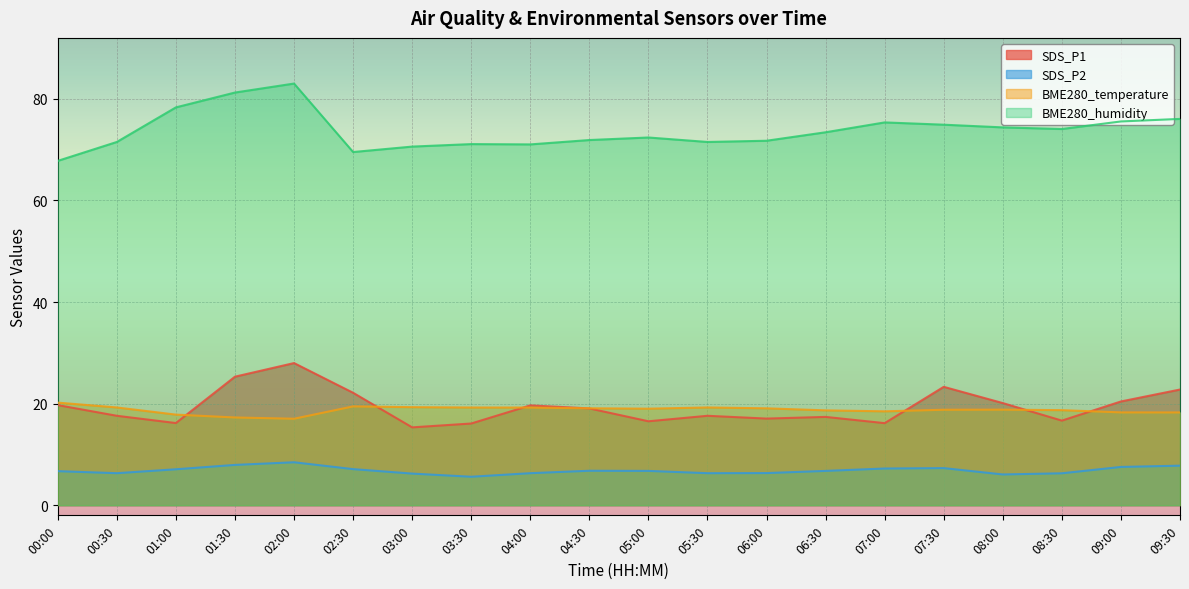

Reading left to right, what are all the values shown in this chart?

SDS_P1: 19.7	17.6	16.2	25.3	28.0	22.1	15.3	16.1	19.6	19.1	16.5	17.6	17.1	17.4	16.1	23.3	20.1	16.6	20.4	22.8
SDS_P2: 6.7	6.3	7.1	7.9	8.4	7.1	6.2	5.6	6.3	6.8	6.8	6.3	6.3	6.8	7.2	7.3	6.0	6.3	7.5	7.8
BME280_temperature: 20.2	19.2	17.8	17.3	17.0	19.4	19.3	19.2	19.2	19.1	19.0	19.2	19.1	18.7	18.5	18.8	18.8	18.7	18.3	18.3
BME280_humidity: 67.8	71.5	78.3	81.2	83.0	69.5	70.6	71.1	71.0	71.9	72.4	71.5	71.8	73.4	75.4	74.9	74.4	74.1	75.5	76.0